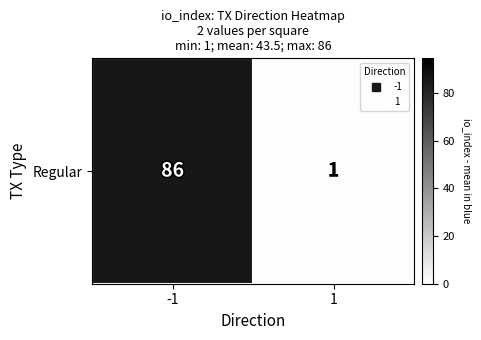

What is the difference between the values at 1 and -1?

85